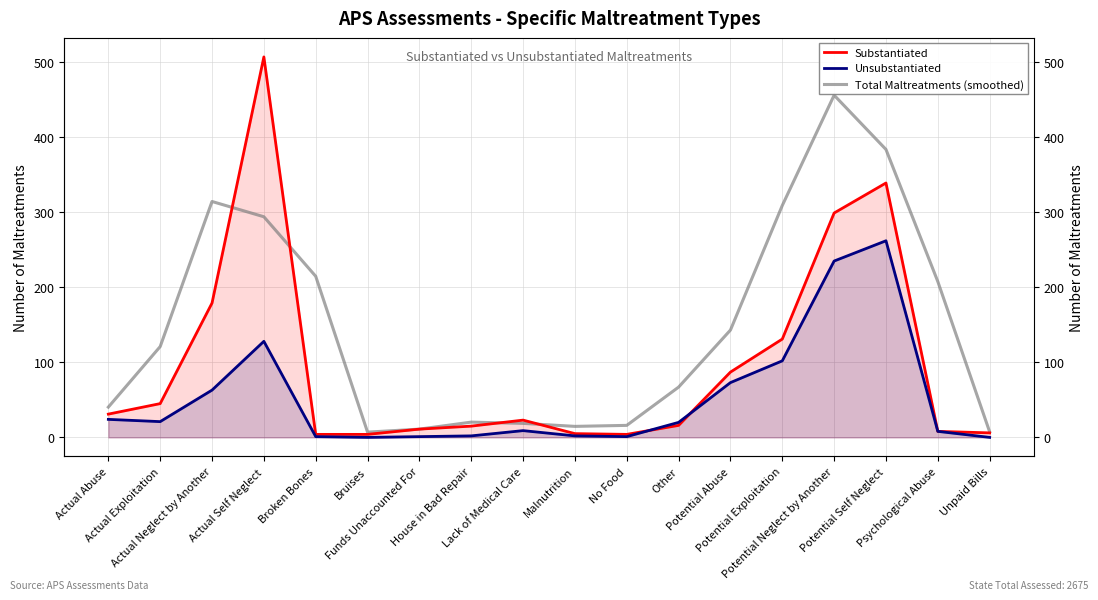

What is the sum of all Substantiated values?

1714.0